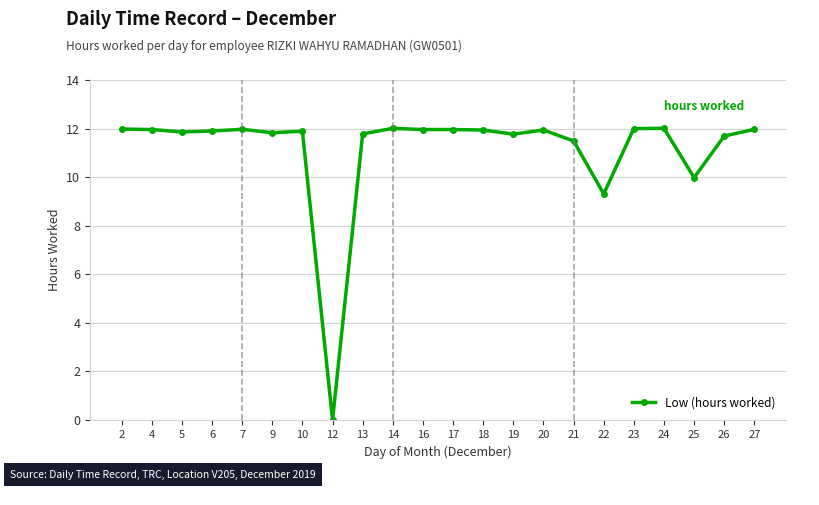

How many data points are above 11?

19